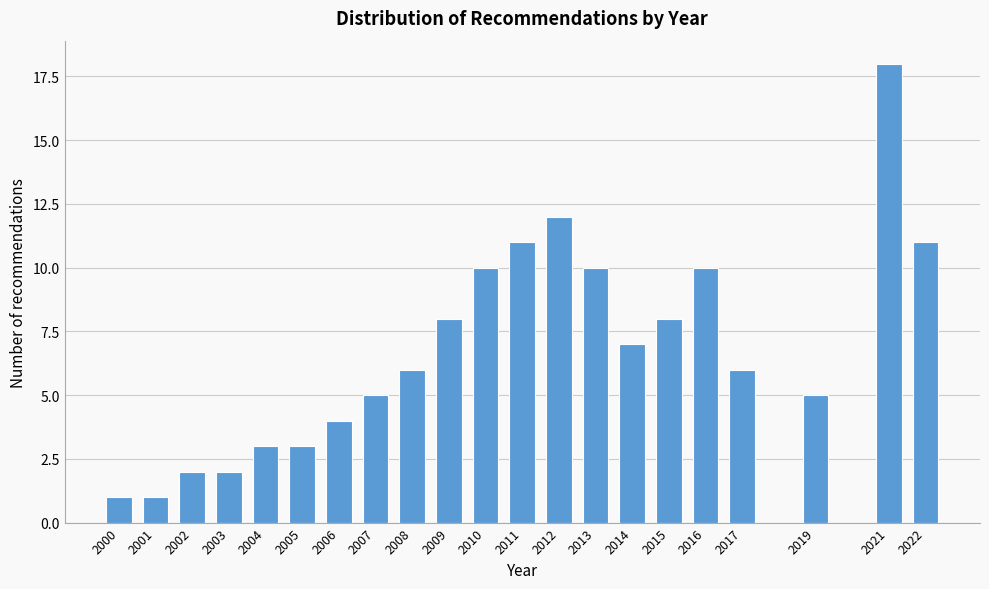

Reading left to right, list all the values displayed in this chart.

2000=1	2001=1	2002=2	2003=2	2004=3	2005=3	2006=4	2007=5	2008=6	2009=8	2010=10	2011=11	2012=12	2013=10	2014=7	2015=8	2016=10	2017=6	2019=5	2021=18	2022=11